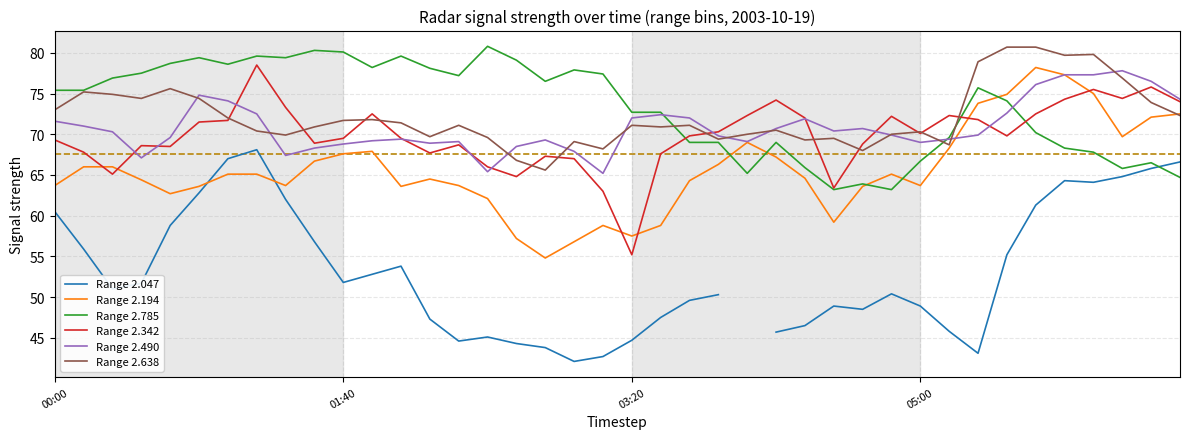

True or false: Range 2.342 and Range 2.047 intersect in this chart.

False